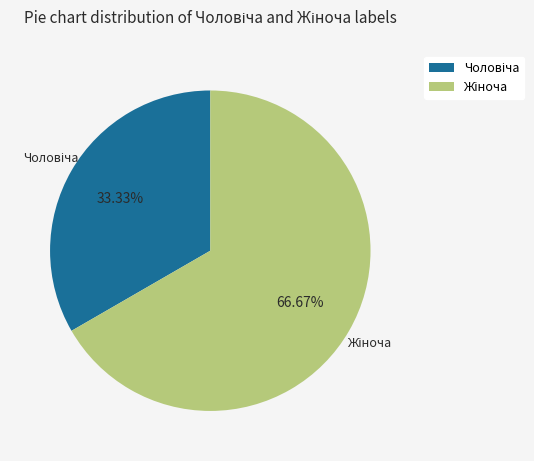

Rank the categories by value from lowest to highest.

Чоловіча, Жіноча